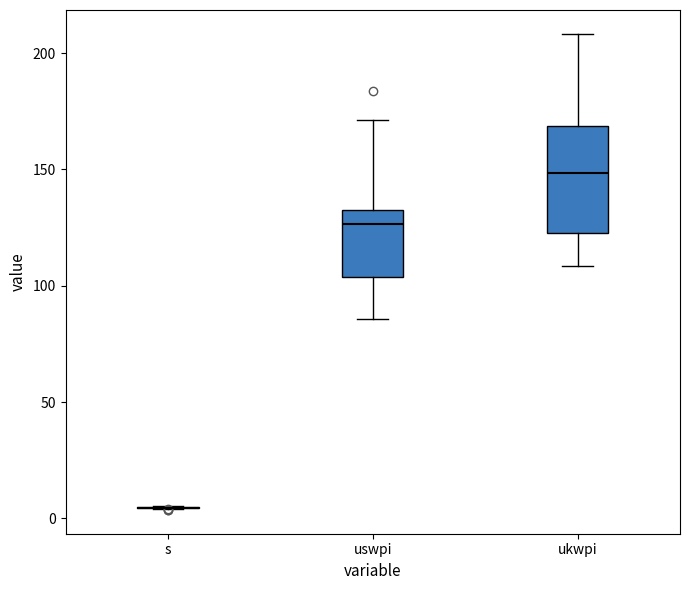

Where is the upper edge of the box for uswpi on the y-axis? The values are not printed on the chart, so give them approximately, as read against the axis.

135